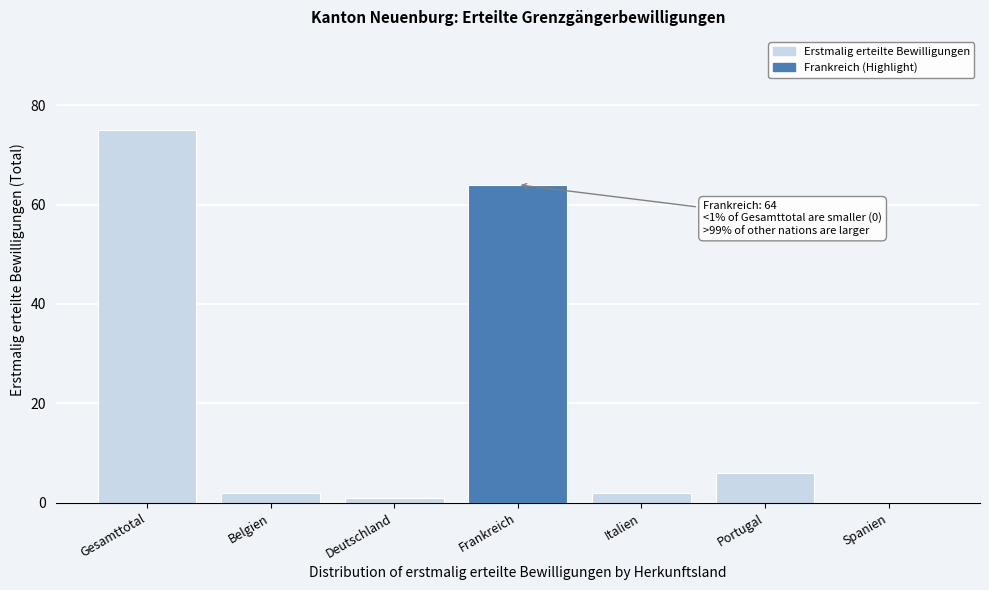

Reading left to right, list all the values displayed in this chart.

Gesamttotal=75	Belgien=2	Deutschland=1	Frankreich=64	Italien=2	Portugal=6	Spanien=0